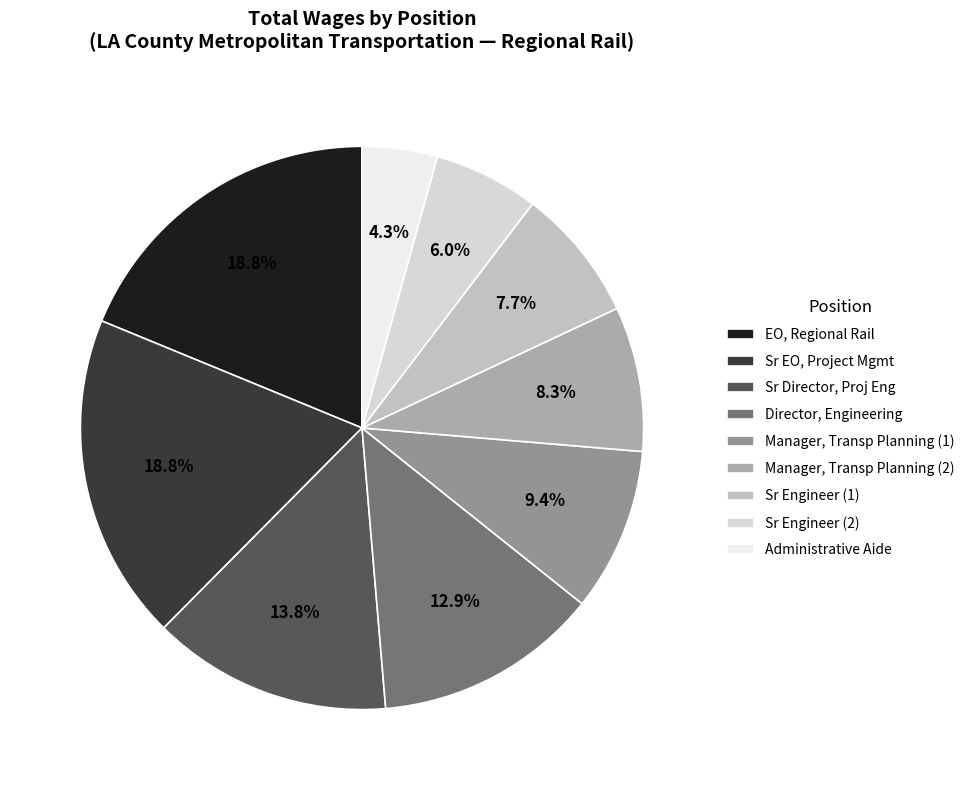

To the nearest percent, what is the average slice percentage?

11%